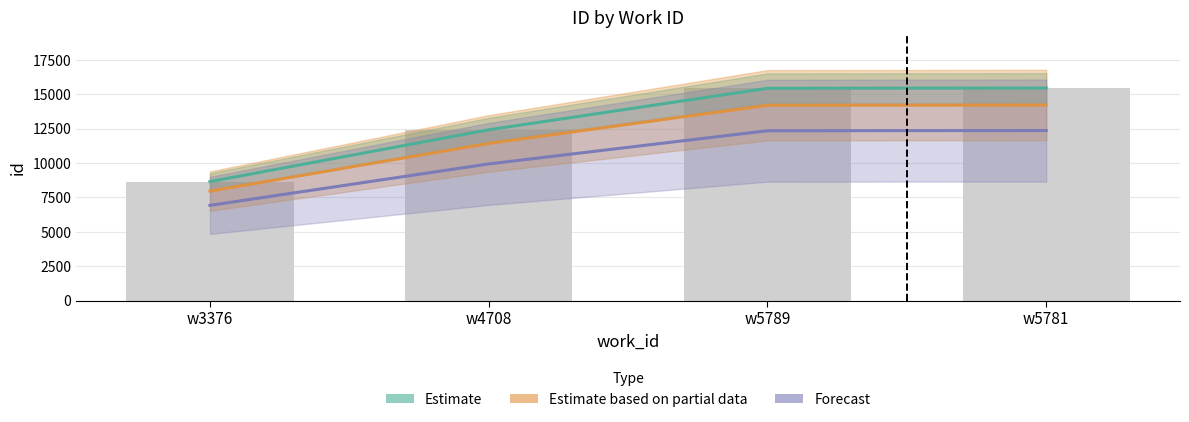

How many data points in Estimate are above 15438?

1